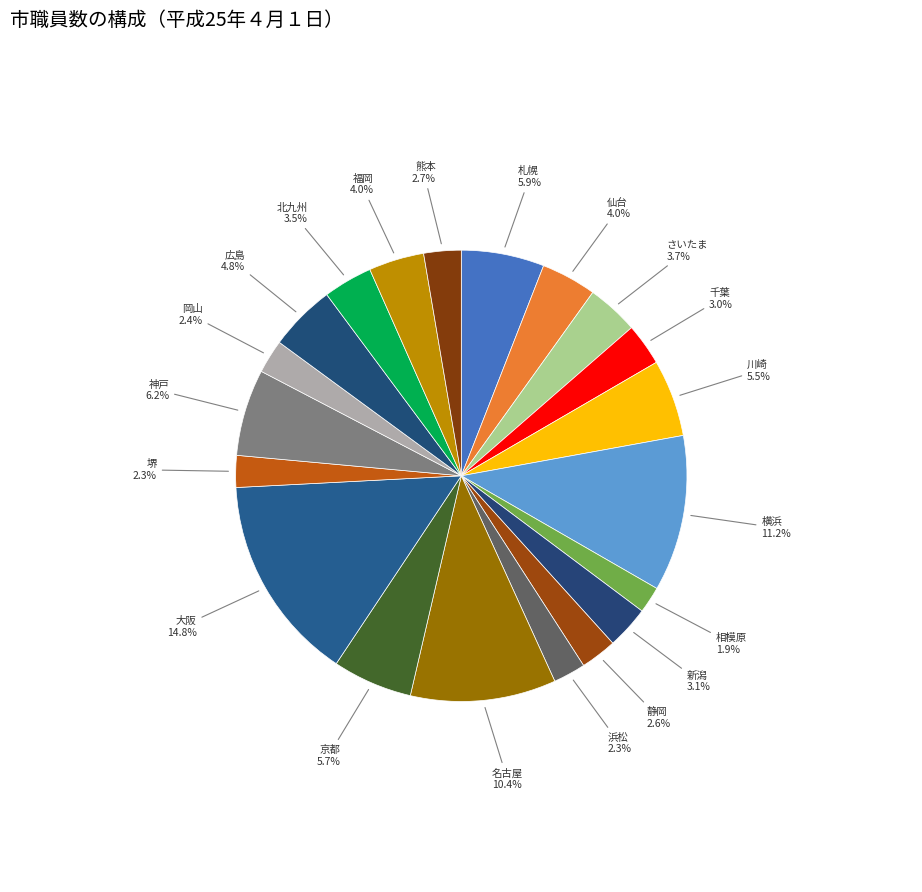

How many segments does this pie chart have?

20